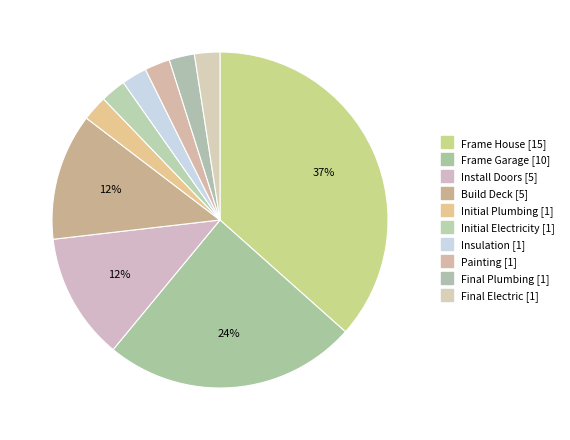

Is the sum of Initial Plumbing and Final Electric greater than half?

No